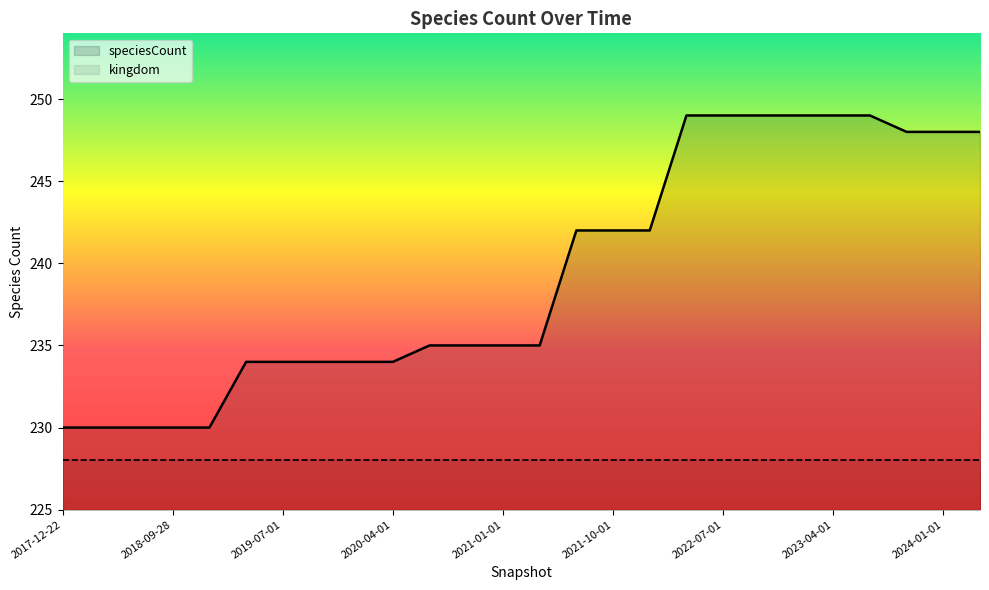

Reading left to right, transcribe all the data shown in this chart.

2017-12-22=230	2018-04-09=230	2018-07-11=230	2018-09-28=230	2019-01-01=230	2019-04-06=234	2019-07-01=234	2019-10-09=234	2020-01-01=234	2020-04-01=234	2020-07-01=235	2020-10-01=235	2021-01-01=235	2021-04-01=235	2021-07-01=242	2021-10-01=242	2022-01-01=242	2022-04-01=249	2022-07-01=249	2022-10-01=249	2023-01-01=249	2023-04-01=249	2023-07-01=249	2023-10-01=248	2024-01-01=248	2024-04-01=248